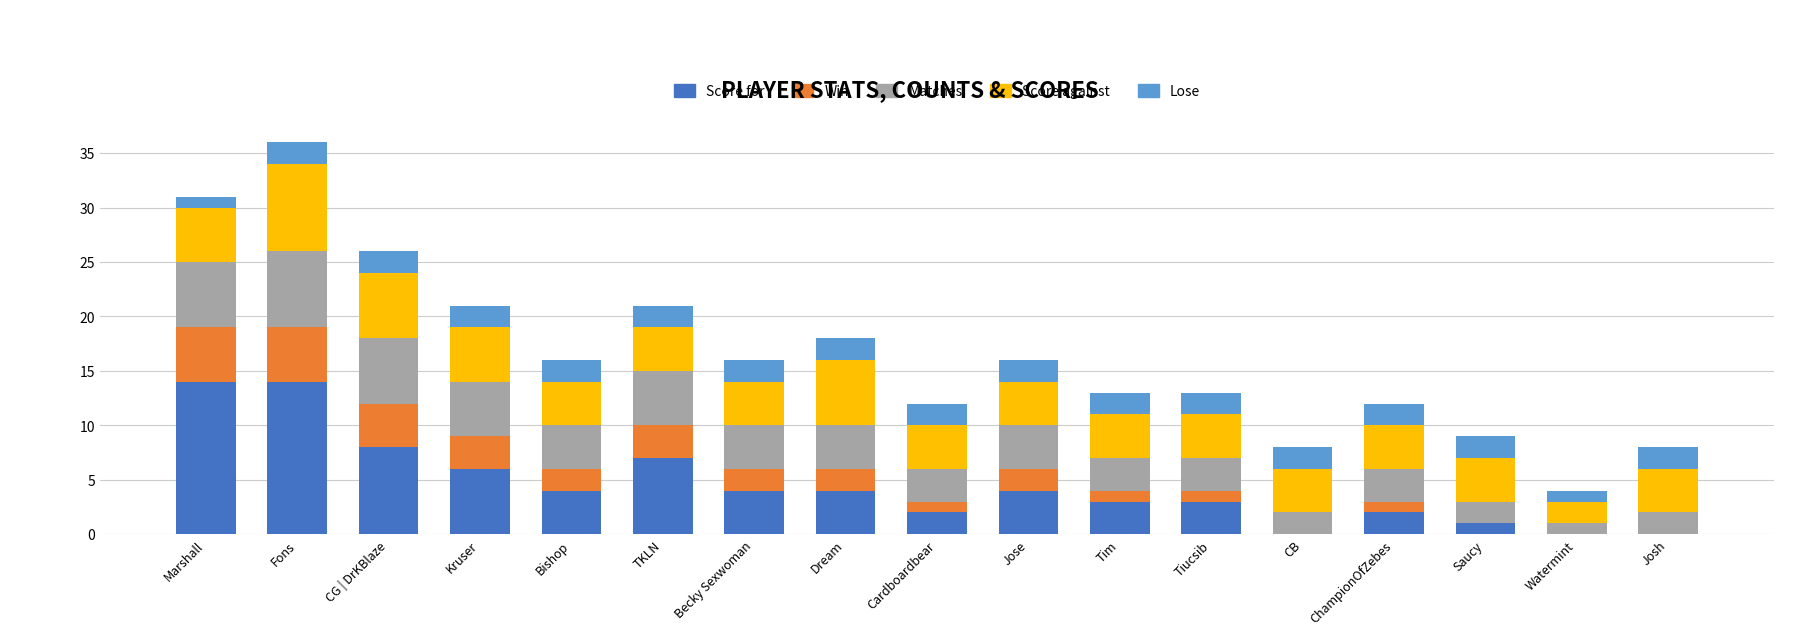

The Score for series shows 2 at ChampionOfZebes. True or false?

True